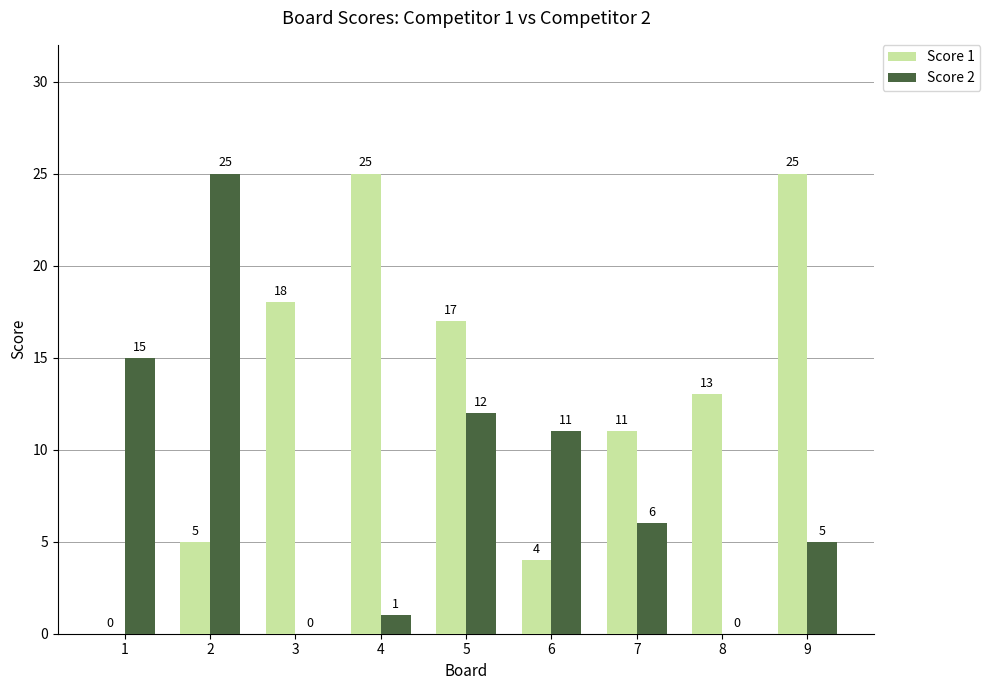

The Score 1 series shows 13 at 8. True or false?

True